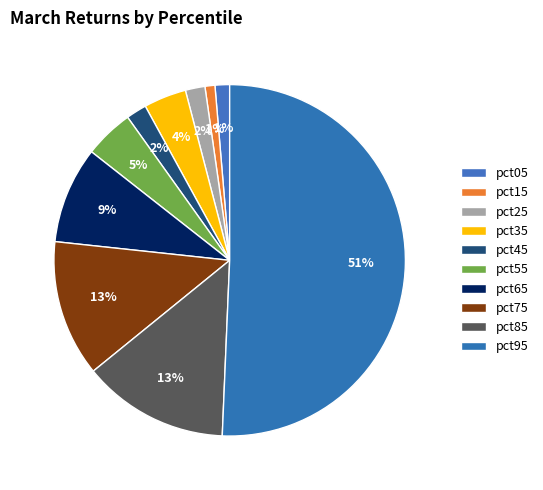

To the nearest percent, what is the difference between the pct25 and pct35 slice percentages?

2%